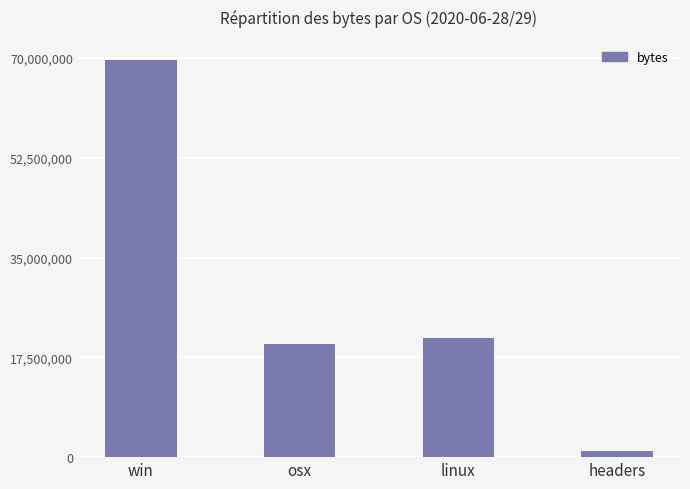

How many distinct data groups are displayed?

1